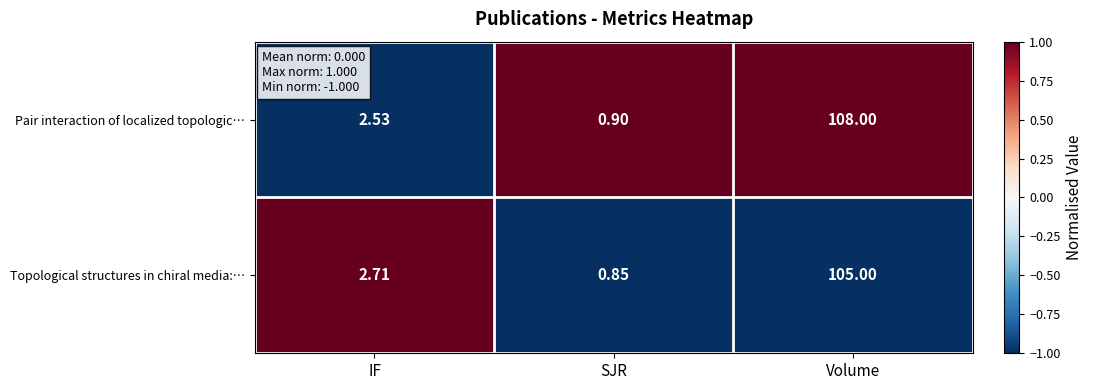

At which category is the sum across all series the highest?

Volume